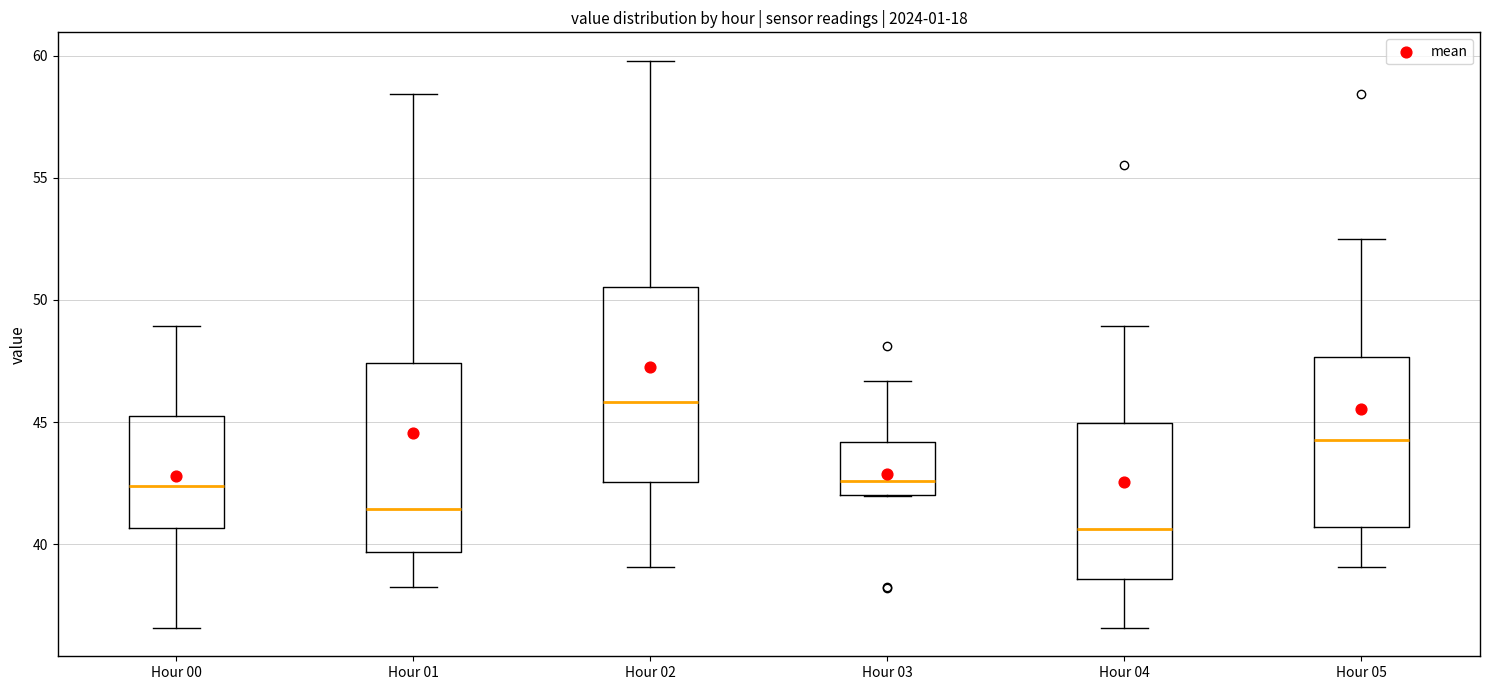

Reading left to right, read every box against the y-axis: the position of its median line, the range the box covers, and the ends of its whiskers. The values are not printed on the chart, so give them approximately, as read against the axis.

Hour 00: median 42.5, box 40.5 to 45.0, whiskers 36.5 to 49.0
Hour 01: median 41.5, box 39.5 to 47.5, whiskers 38.0 to 58.5
Hour 02: median 46.0, box 42.5 to 50.5, whiskers 39.0 to 60.0
Hour 03: median 42.5, box 42.0 to 44.0, whiskers 42.0 to 46.5
Hour 04: median 40.5, box 38.5 to 45.0, whiskers 36.5 to 49.0
Hour 05: median 44.5, box 40.5 to 47.5, whiskers 39.0 to 52.5